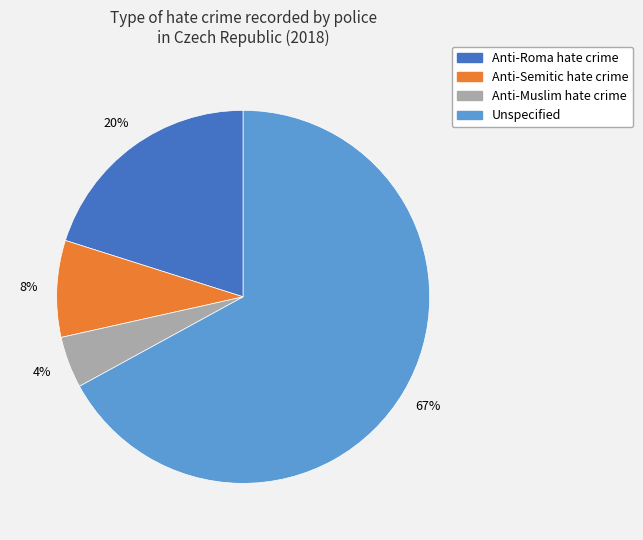

Rank the categories by value from lowest to highest.

Anti-Muslim hate crime, Anti-Semitic hate crime, Anti-Roma hate crime, Unspecified